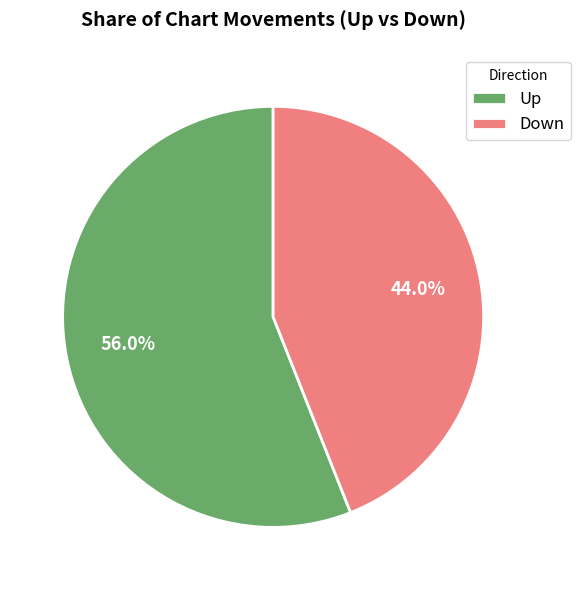

To the nearest percent, what is the average slice percentage?

50%